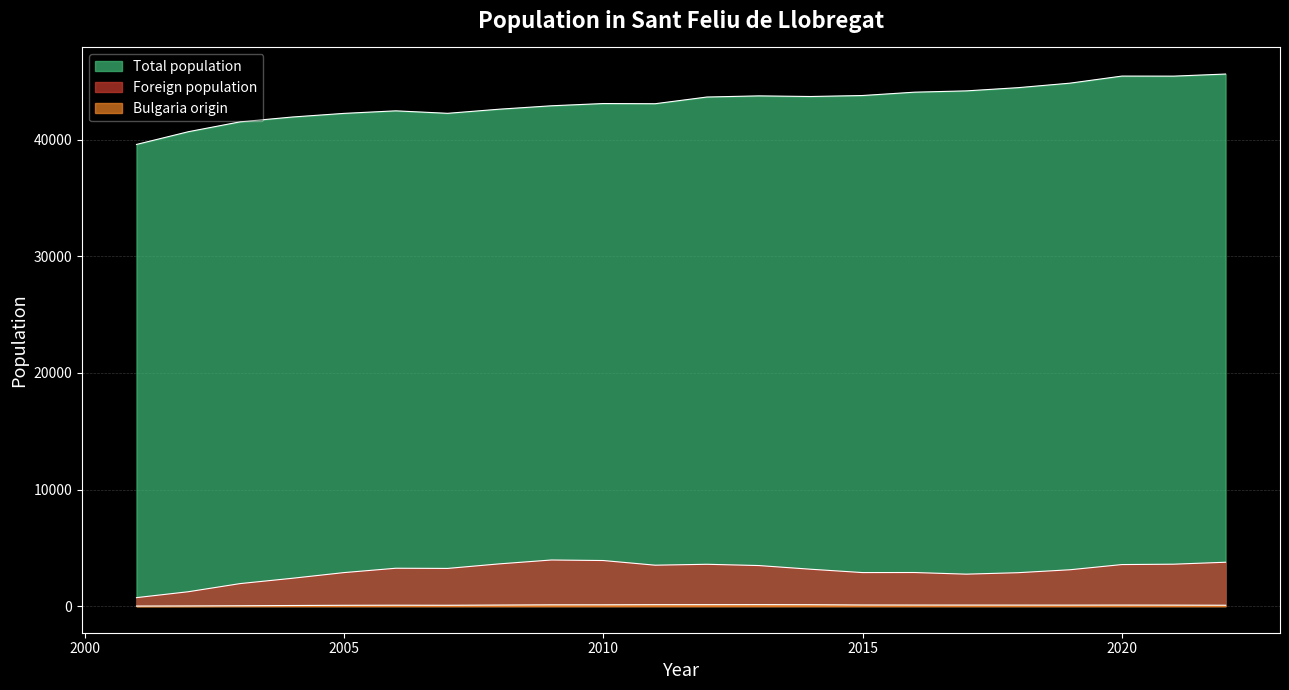

What are all the series names shown in the legend?

Total population, Foreign population, Bulgaria origin